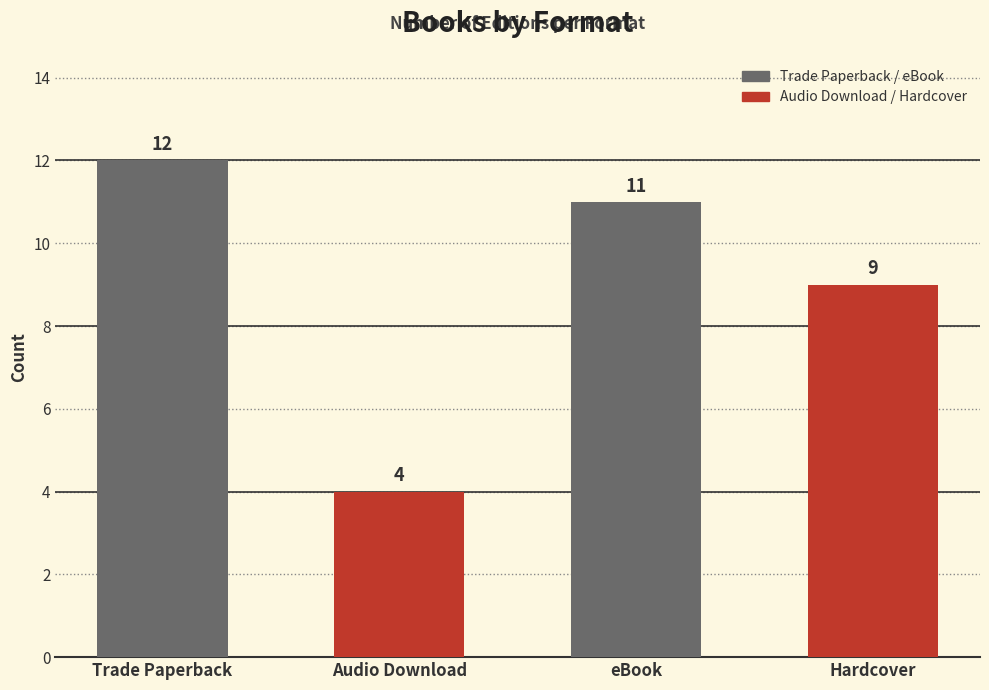

Reading right to left, transcribe all the data shown in this chart.

9	11	4	12